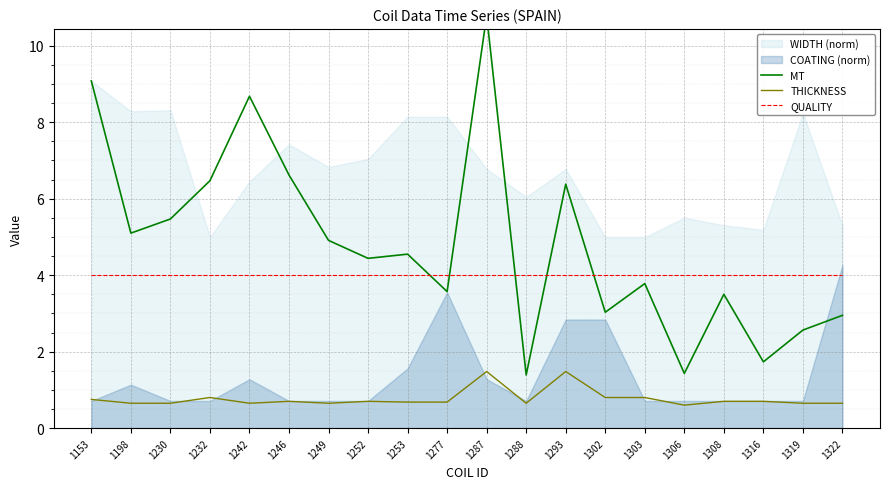

What is the minimum value for QUALITY?

4.0